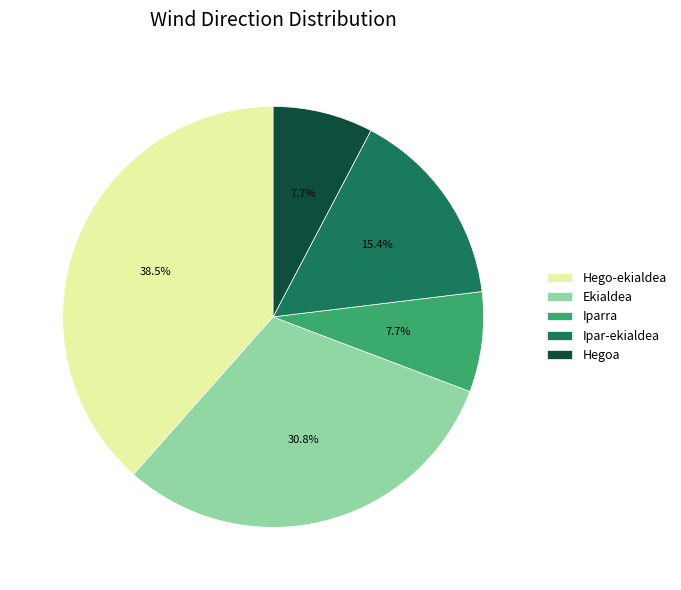

The Hego-ekialdea slice represents 51% of the pie. True or false?

False